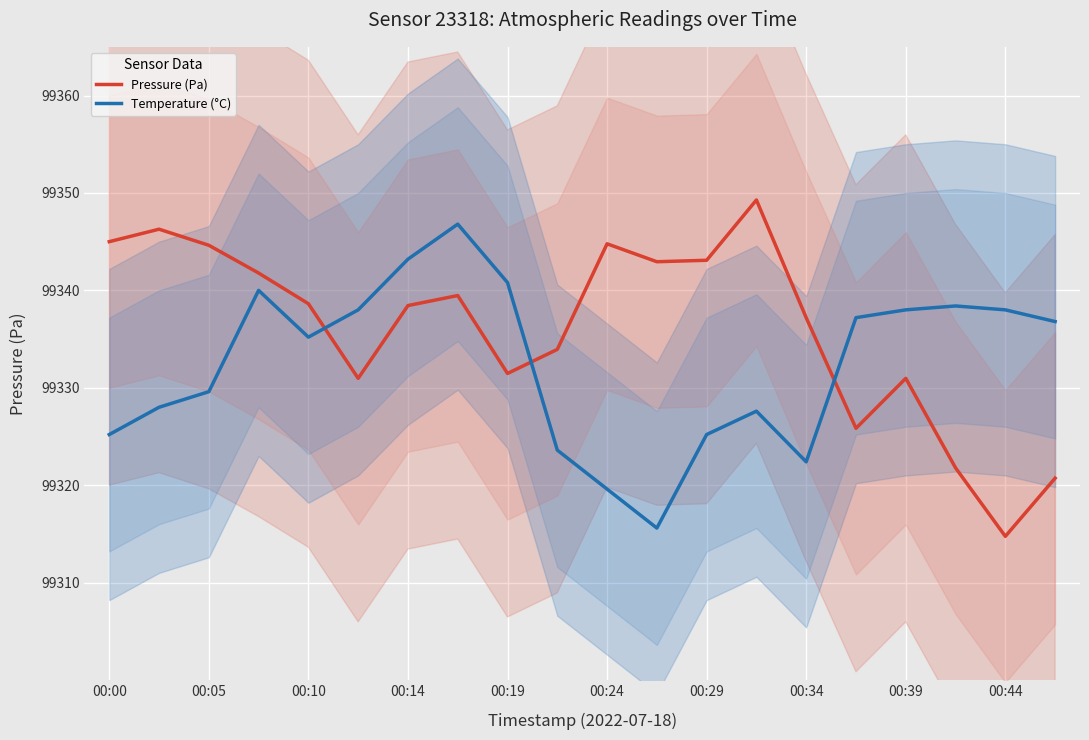

What are all the series names shown in the legend?

Pressure (Pa), Temperature (°C)